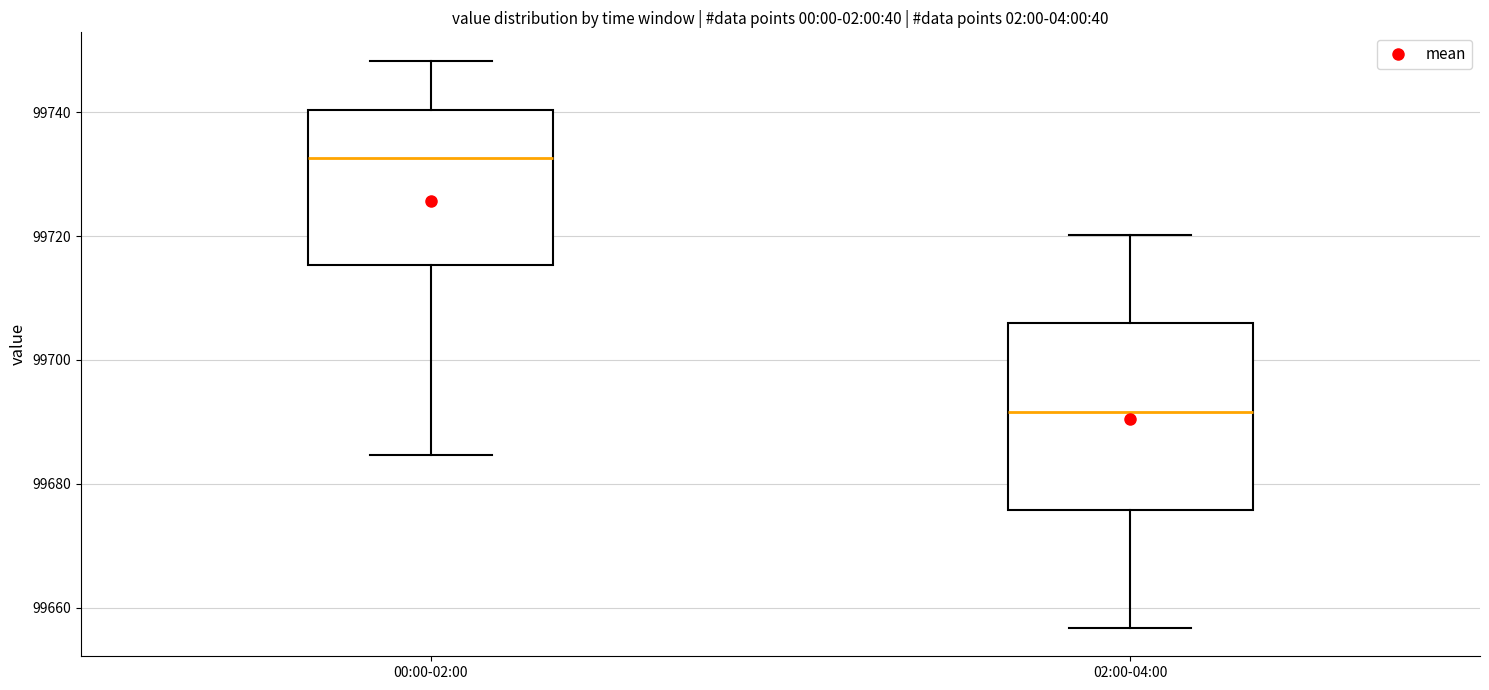

Reading left to right, transcribe this box plot: for each box, give where its median line is, the range the box spans, and where its two whiskers end, as read against the y-axis. The values are not printed on the chart, so give them approximately, as read against the axis.

00:00-02:00: median 99732, box 99716 to 99740, whiskers 99684 to 99748
02:00-04:00: median 99692, box 99676 to 99706, whiskers 99656 to 99720